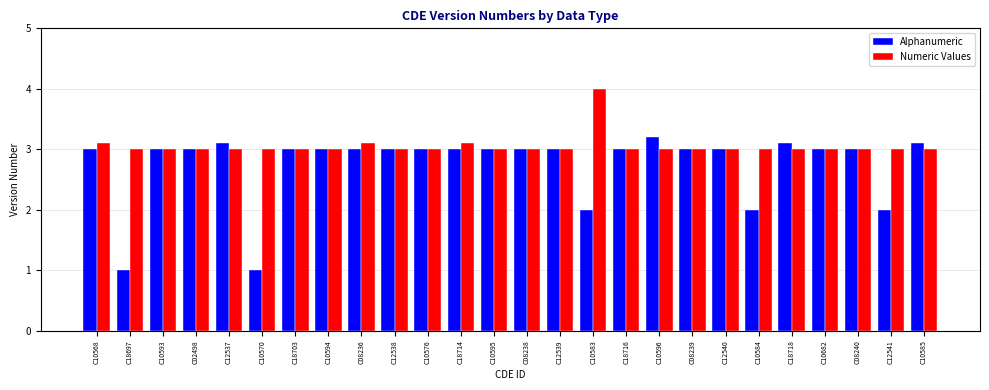

What is the maximum value shown in the chart?

4.0